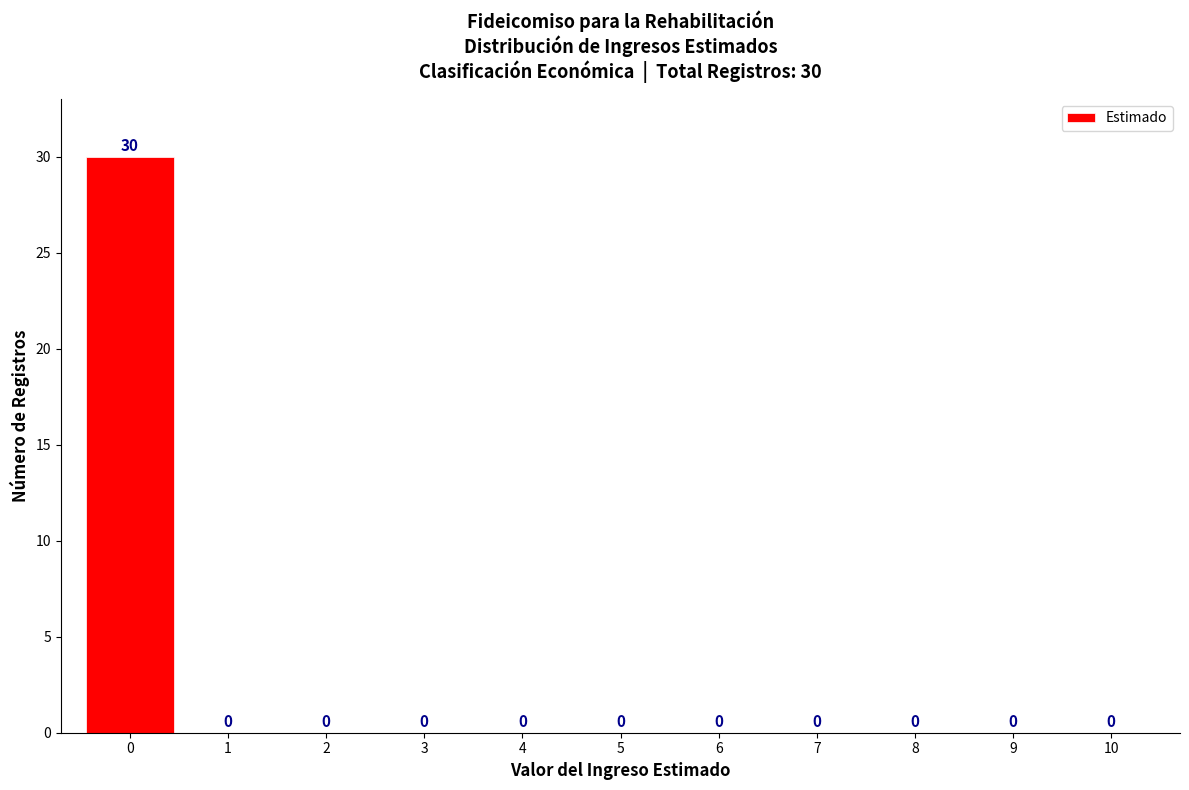

Reading left to right, extract all data points from this chart.

0=30	1=0	2=0	3=0	4=0	5=0	6=0	7=0	8=0	9=0	10=0